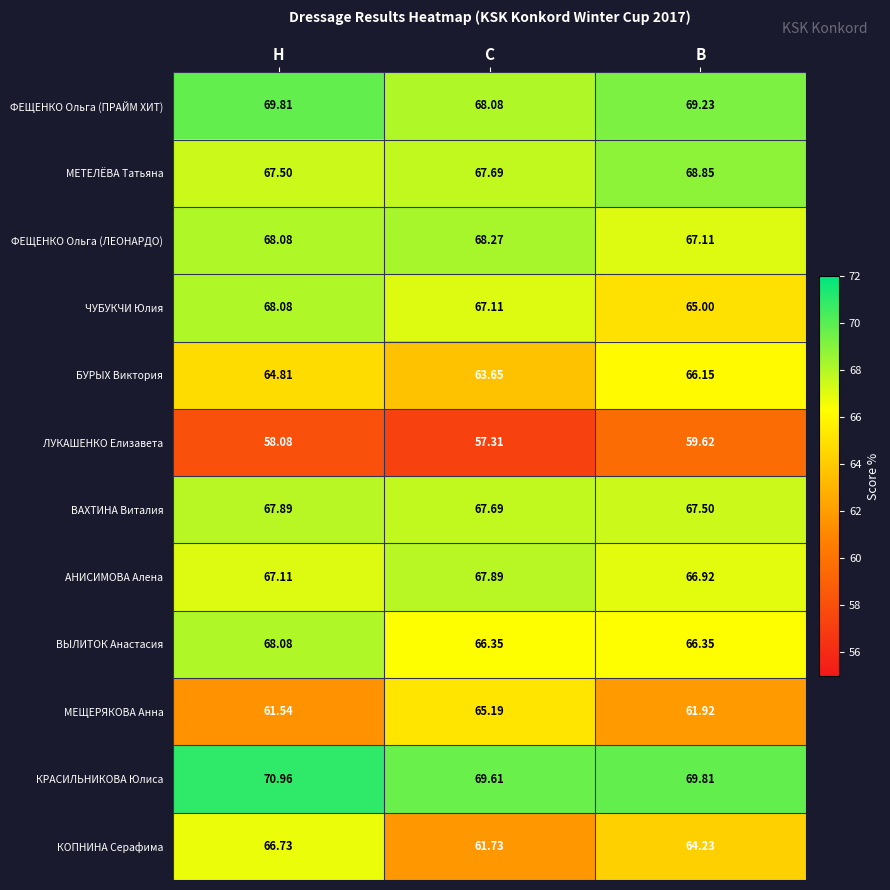

Rank the categories by КОПНИНА Серафима value from highest to lowest.

H, B, C